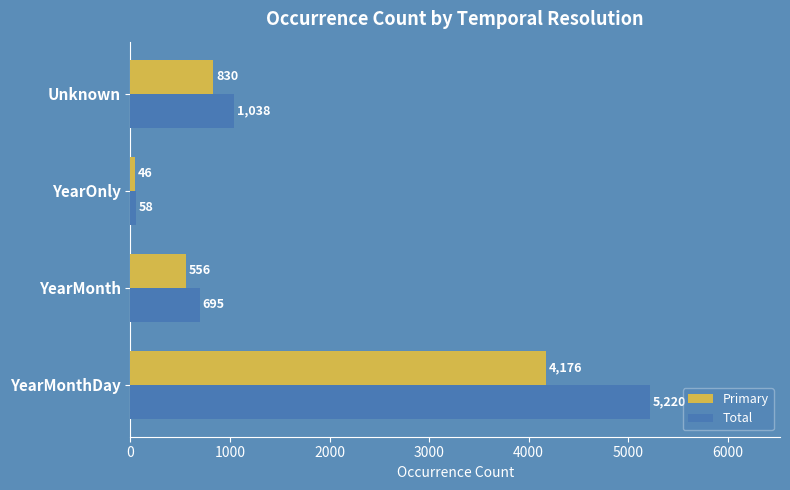

List the labels in order of Total value, largest first.

YearMonthDay, Unknown, YearMonth, YearOnly